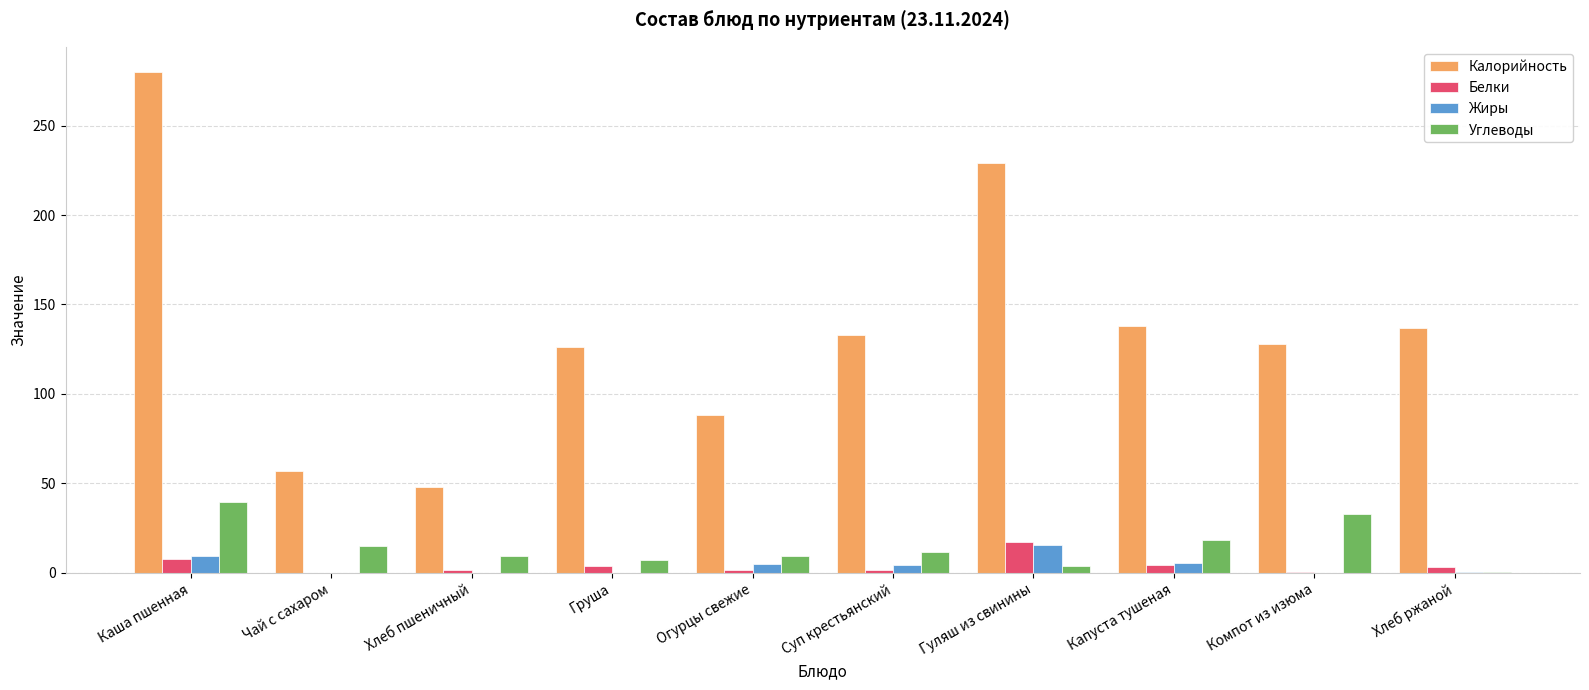

Which label corresponds to the largest value in the chart?

Каша пшенная